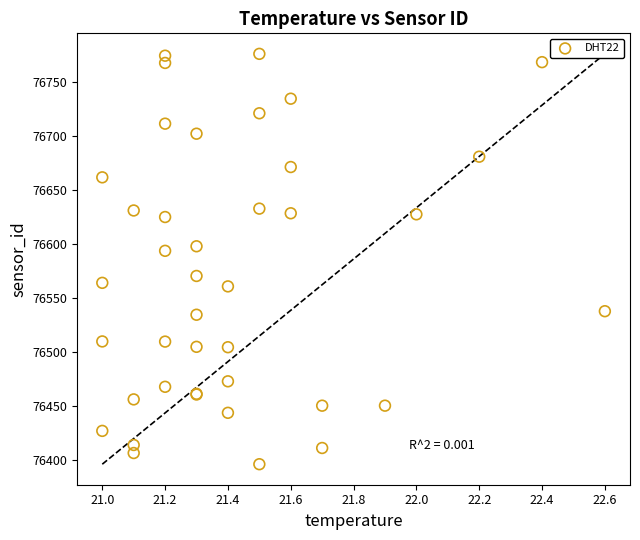

What Y value in the scatter plot is closest to 76586?

76593.7